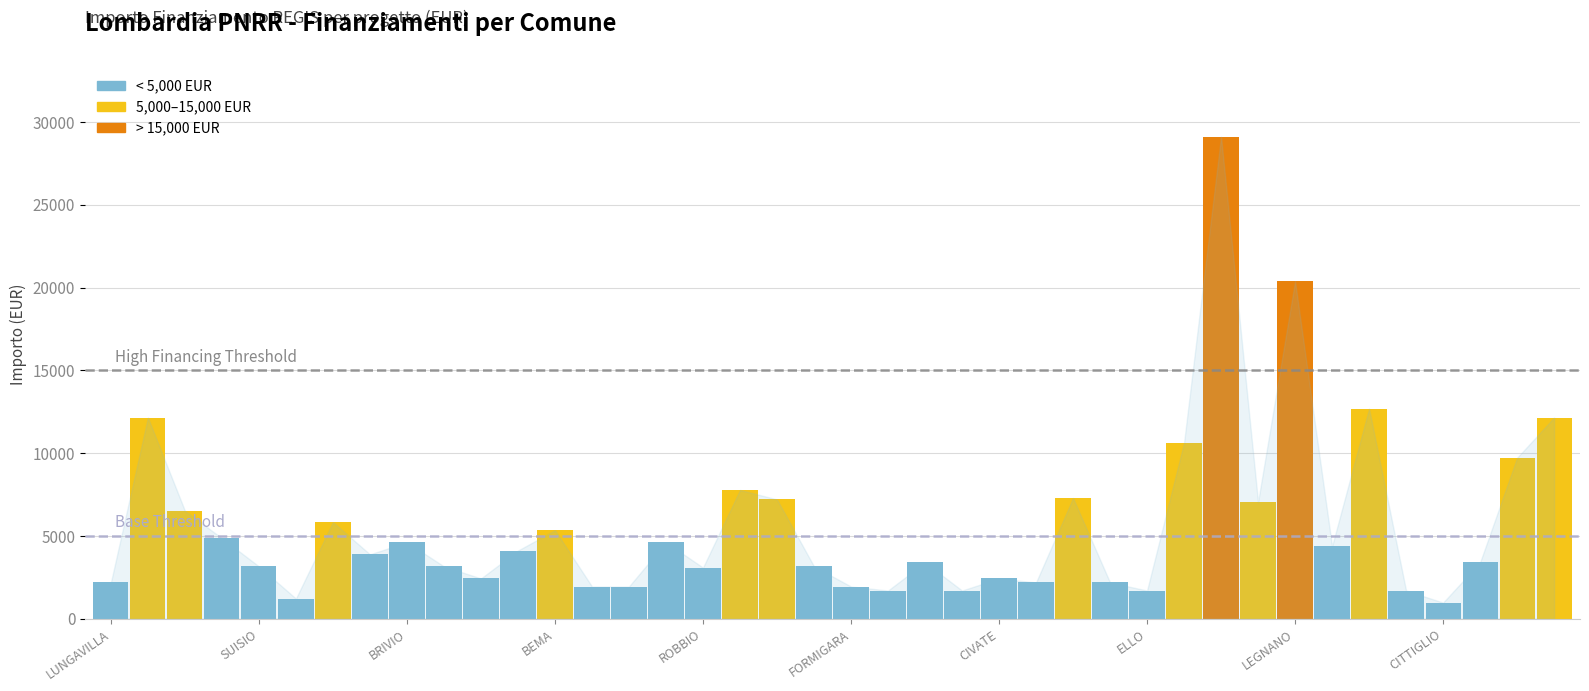

What is the average value?

5649